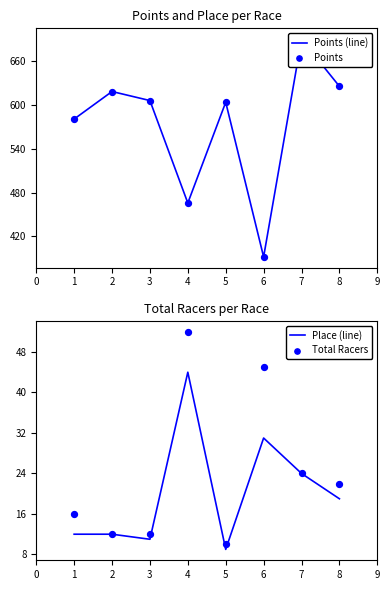

Which series has the largest total across all categories?

Points (line)